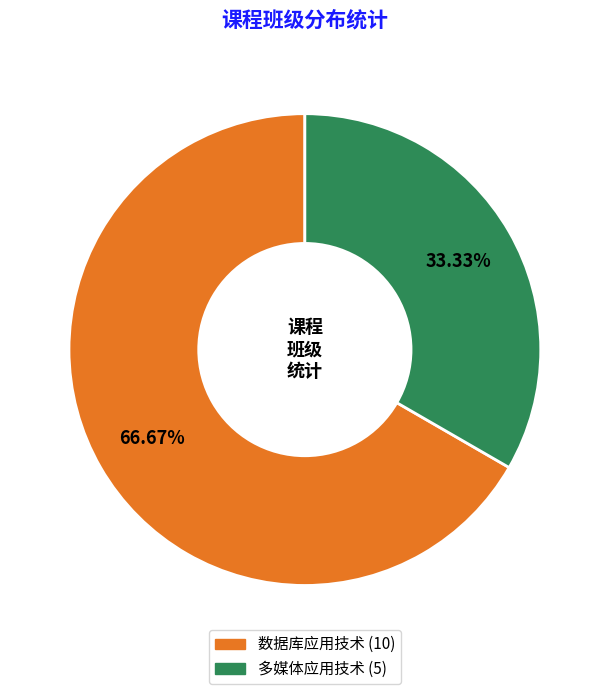

Between 多媒体应用技术 and 数据库应用技术, which is larger?

数据库应用技术